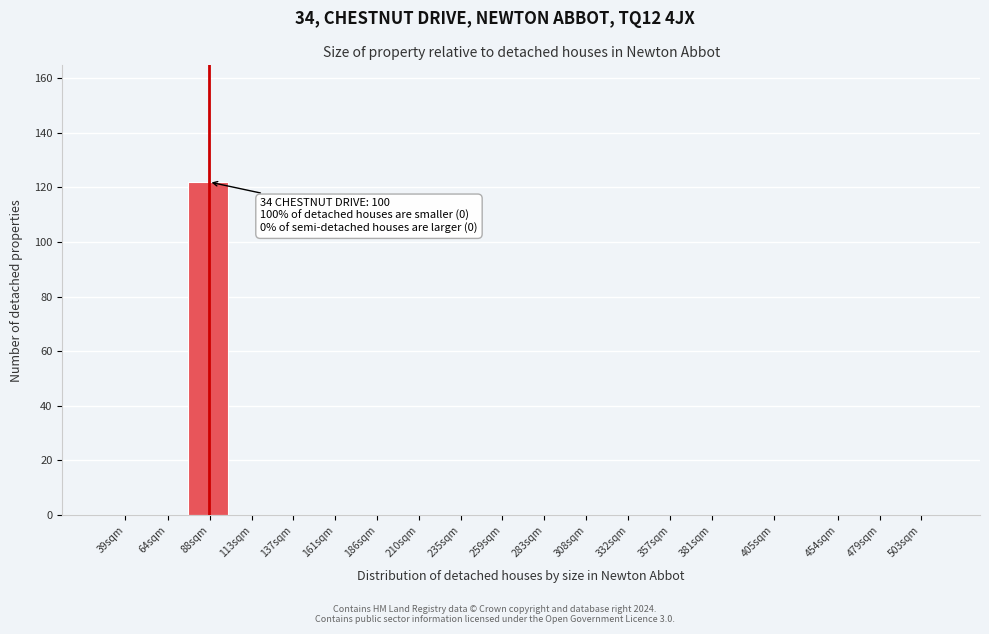

Reading left to right, transcribe all the data shown in this chart.

39sqm=0	64sqm=0	88sqm=122	113sqm=0	137sqm=0	161sqm=0	186sqm=0	210sqm=0	235sqm=0	259sqm=0	283sqm=0	308sqm=0	332sqm=0	357sqm=0	381sqm=0	405sqm=0	454sqm=0	479sqm=0	503sqm=0